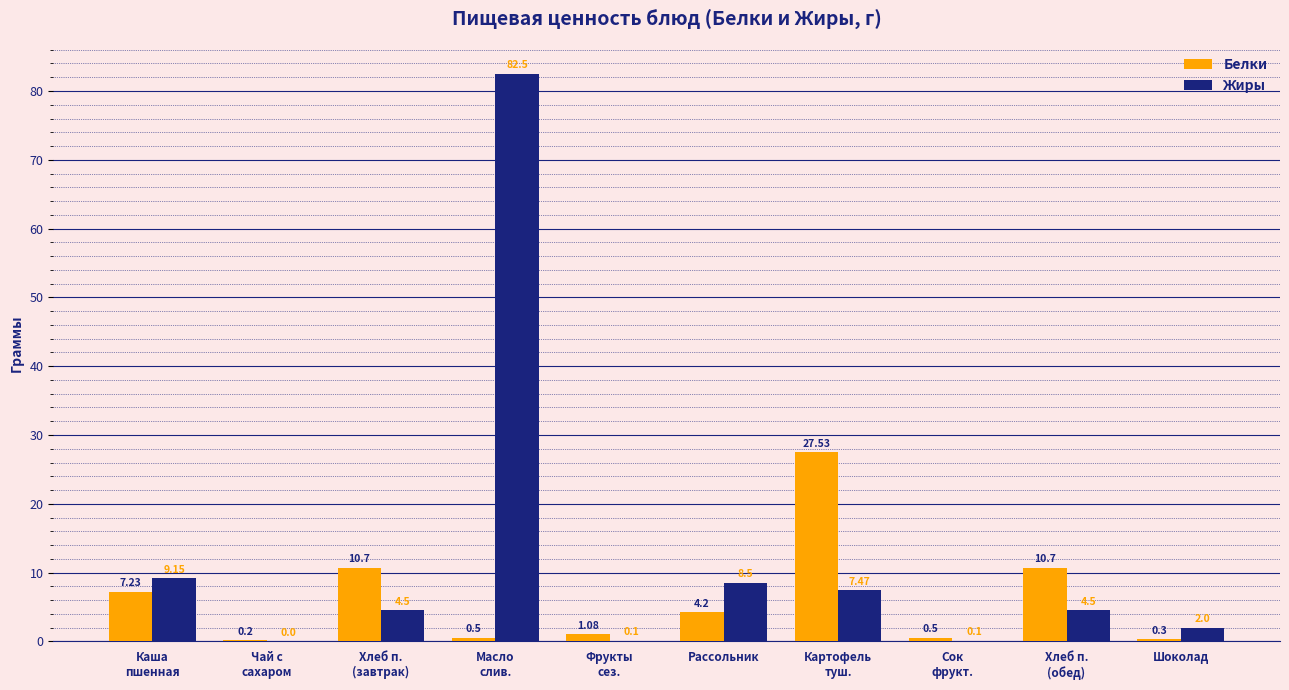

At which label is Жиры closest to 41?

Каша
пшенная